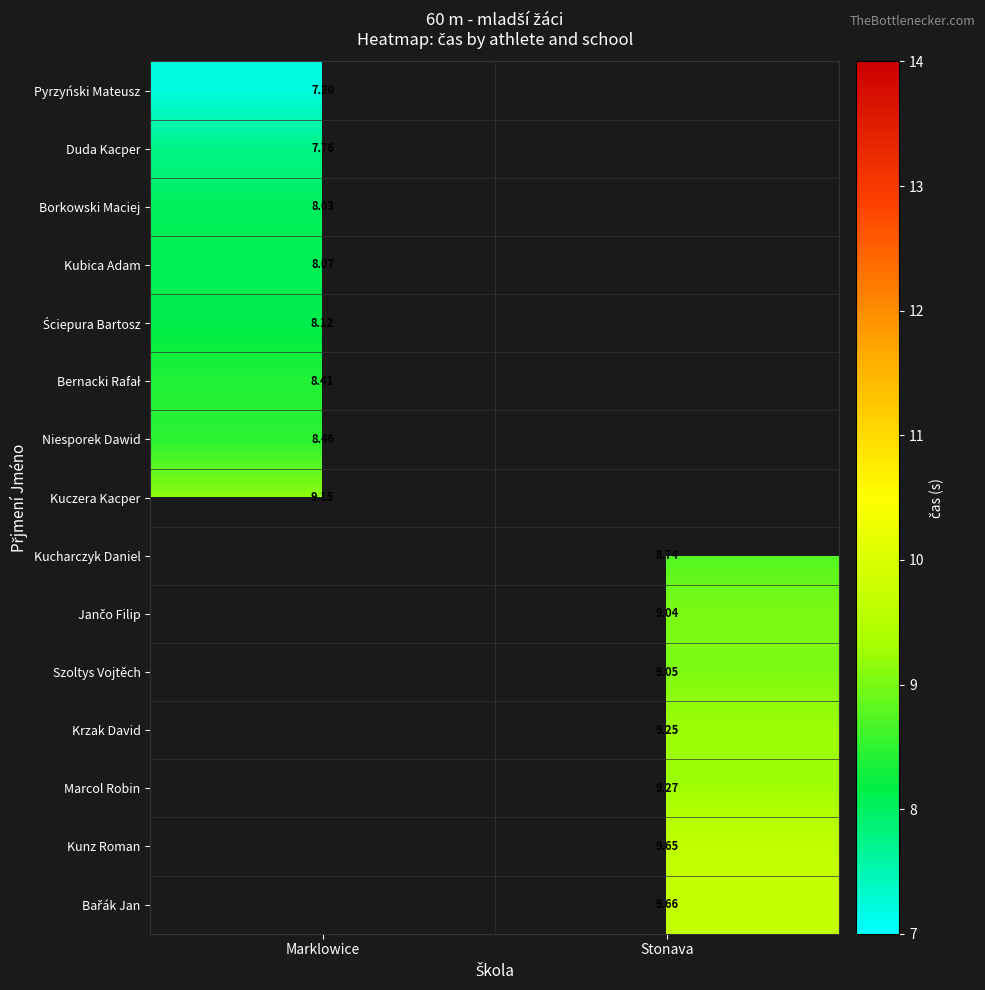

Between Marklowice and Stonava, which is larger?

Stonava